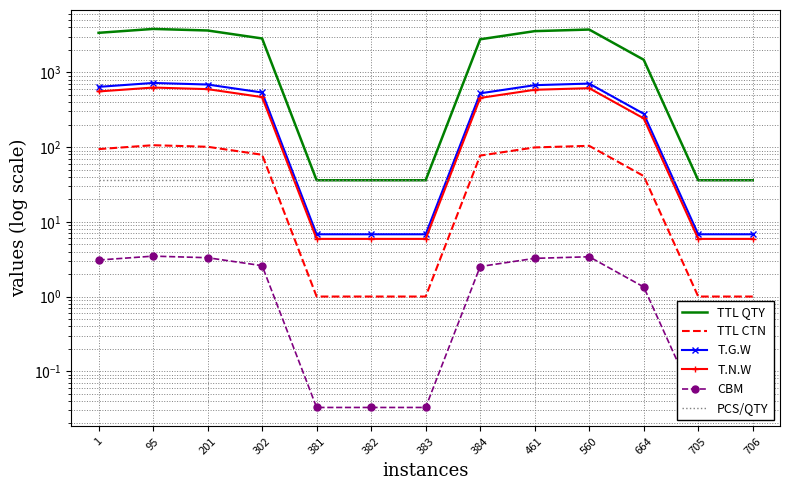

True or false: T.G.W and TTL QTY intersect in this chart.

False